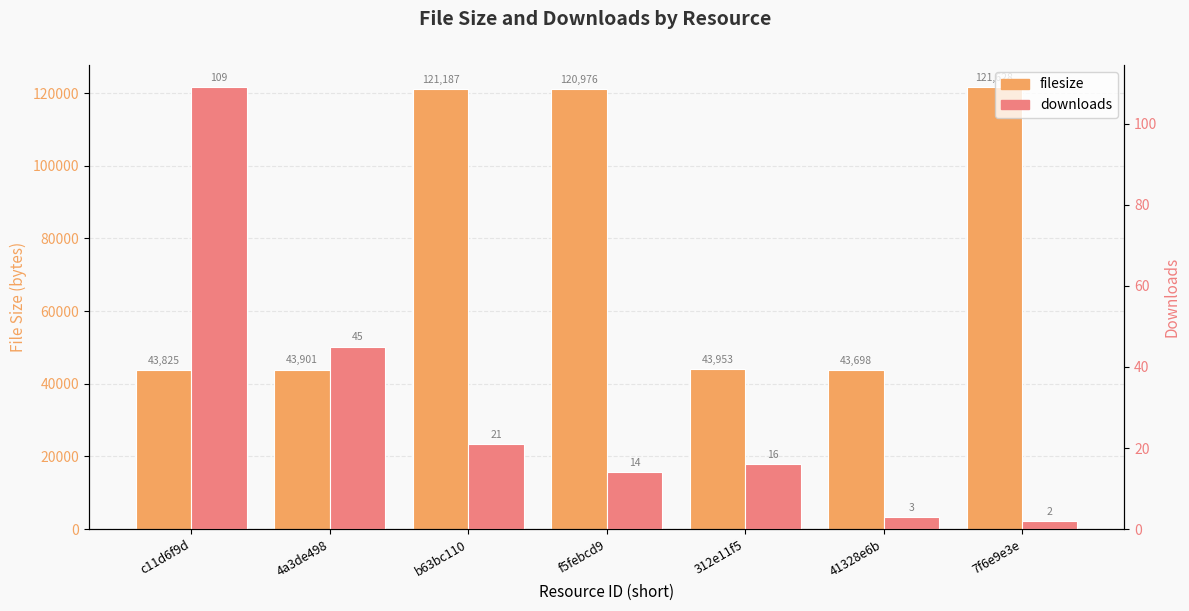

Rank the series by their maximum value, from lowest to highest.

downloads, filesize